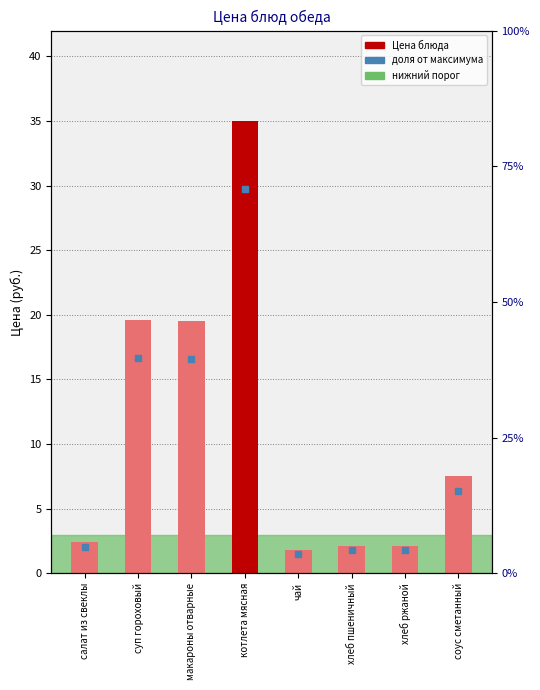

Is it true that the value at салат из свеклы is 0.7?

False